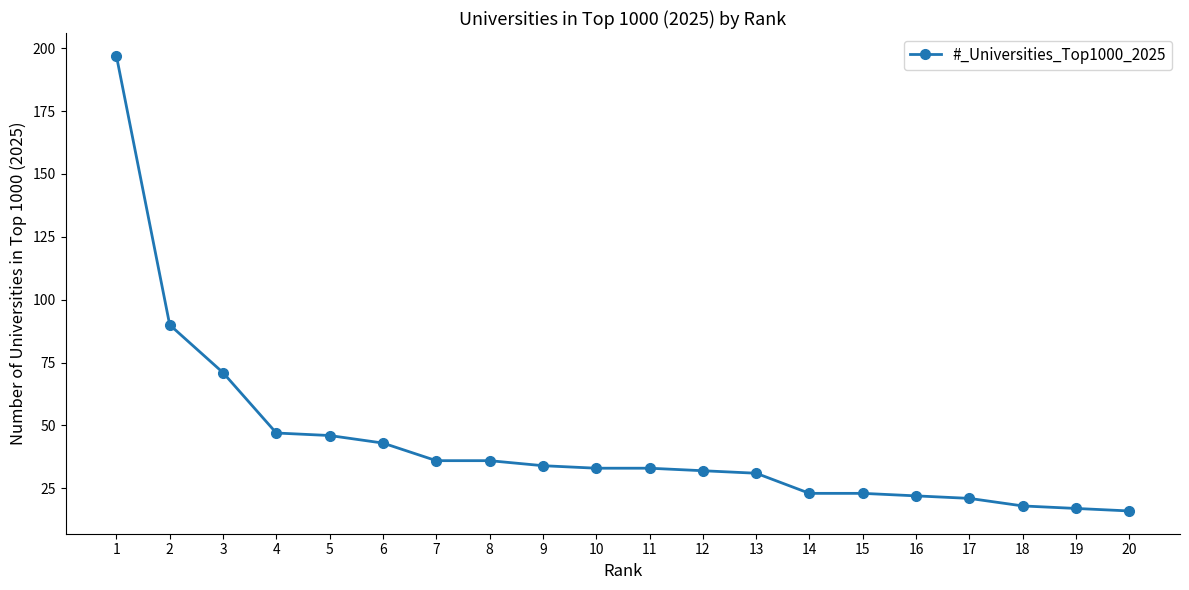

Reading left to right, what are all the values shown in this chart?

1=197	2=90	3=71	4=47	5=46	6=43	7=36	8=36	9=34	10=33	11=33	12=32	13=31	14=23	15=23	16=22	17=21	18=18	19=17	20=16